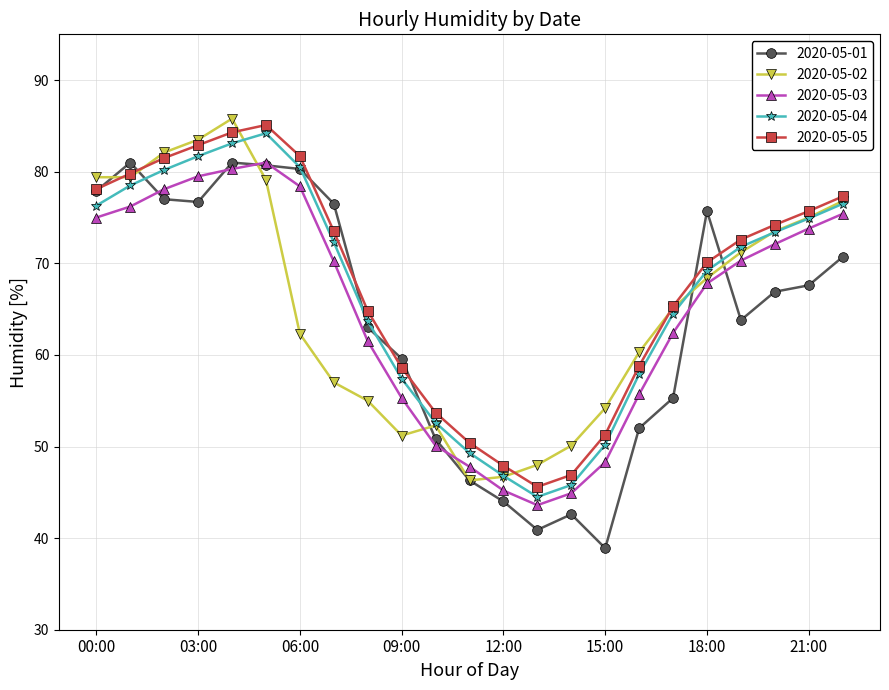

Is this an area chart (filled region under the line)?

No